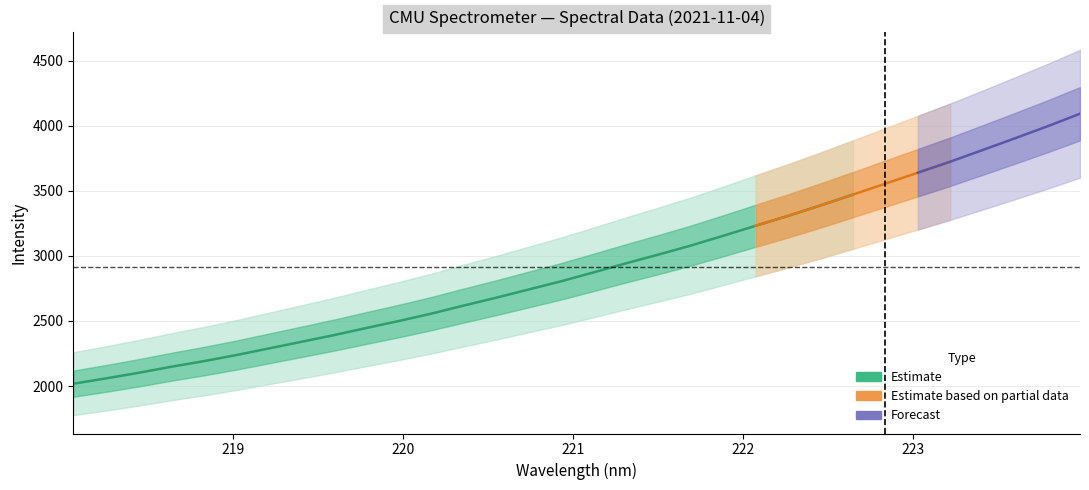

Is it true that y equals 3639.7 at 26?

True